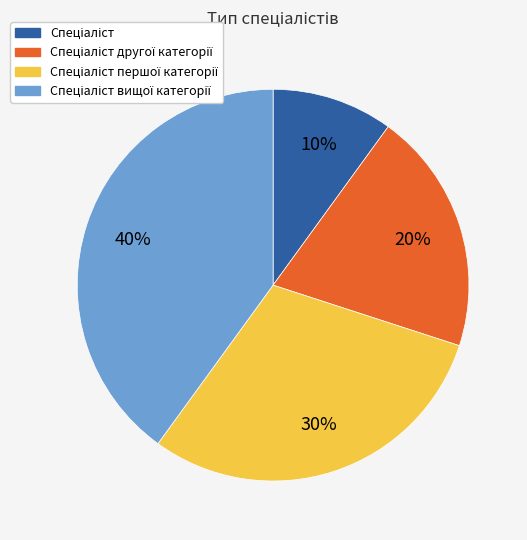

Is there any slice that represents more than half of the pie?

No